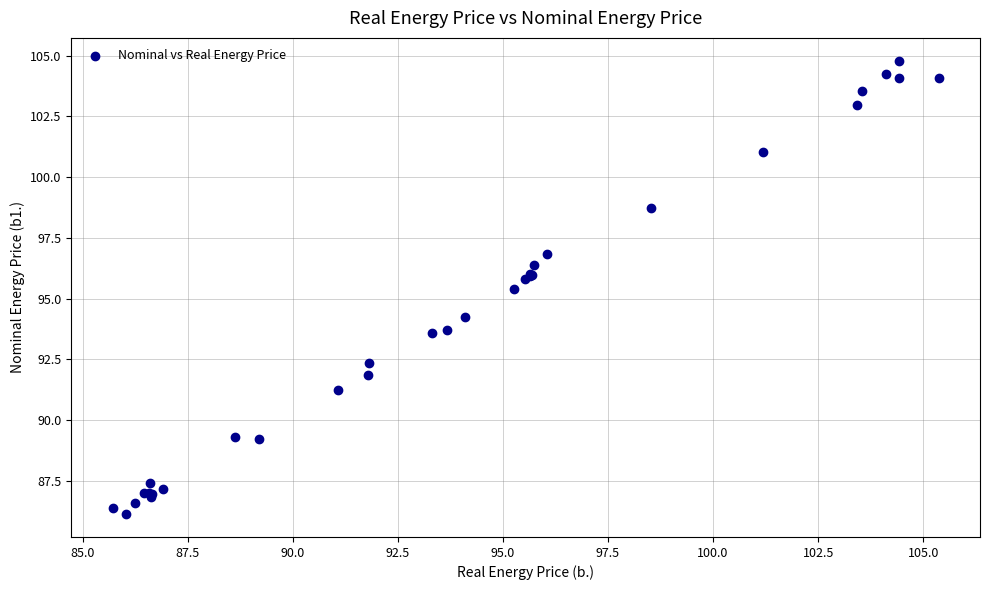

What Y value in the scatter plot is closest to 95?

95.4